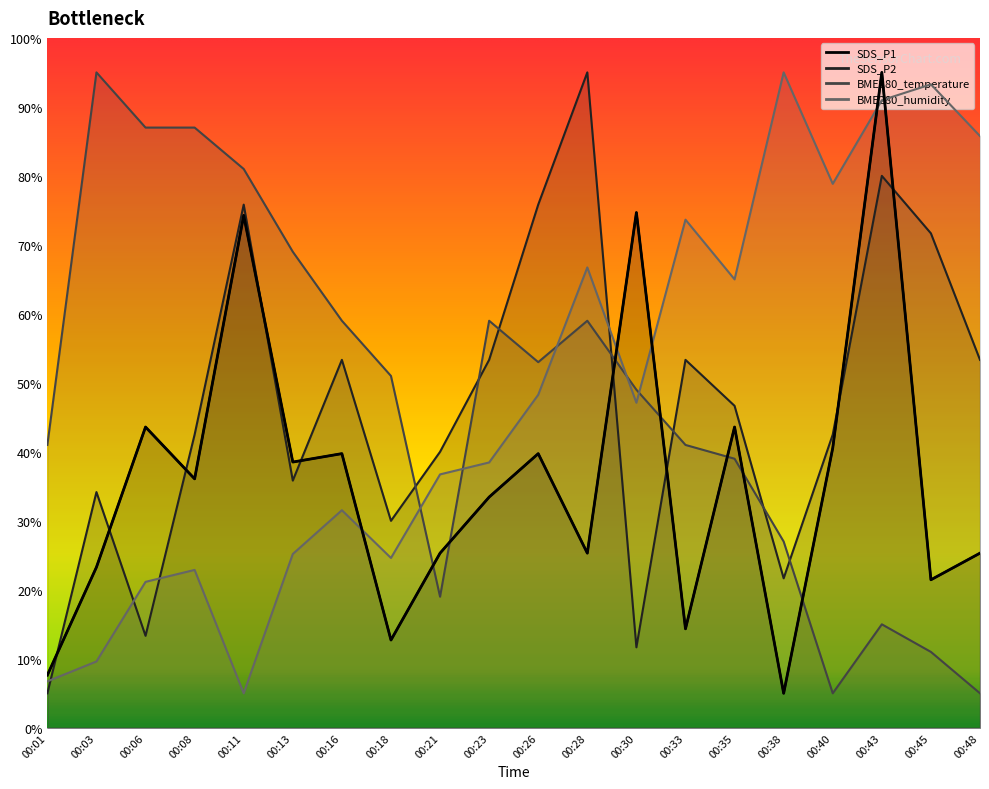

Where is the first local maximum for SDS_P2?

00:03